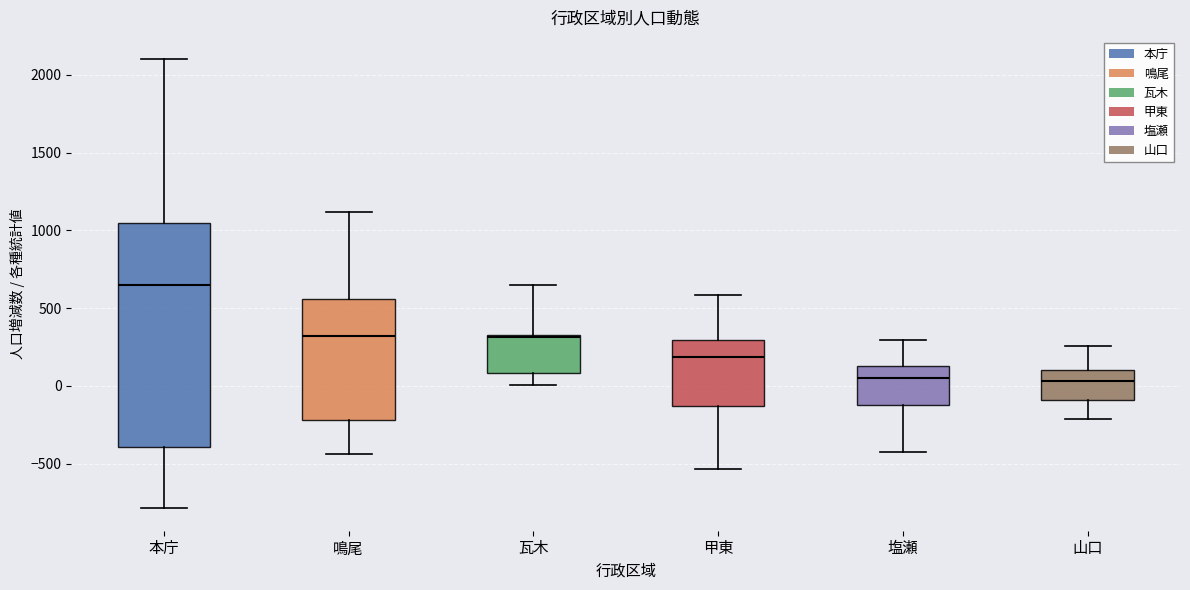

Reading left to right, read every box against the y-axis: the position of its median line, the range the box covers, and the ends of its whiskers. The values are not printed on the chart, so give them approximately, as read against the axis.

本庁: median 650, box -400 to 1050, whiskers -800 to 2100
鳴尾: median 300, box -200 to 550, whiskers -450 to 1100
瓦木: median 300, box 100 to 350, whiskers 0 to 650
甲東: median 200, box -150 to 300, whiskers -550 to 600
塩瀬: median 50, box -100 to 100, whiskers -450 to 300
山口: median 50, box -100 to 100, whiskers -200 to 250